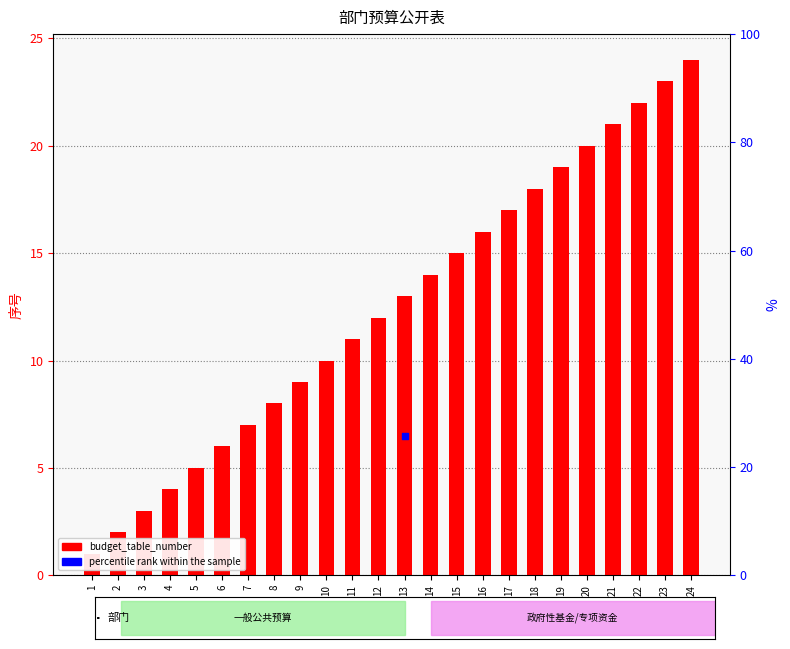

What is the change in value from 4 to 10?

+6